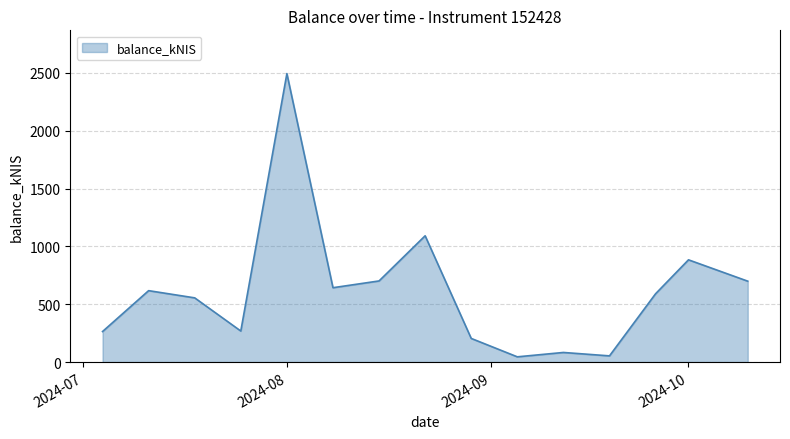

What is the difference between the second highest and second lowest values?

1038.1